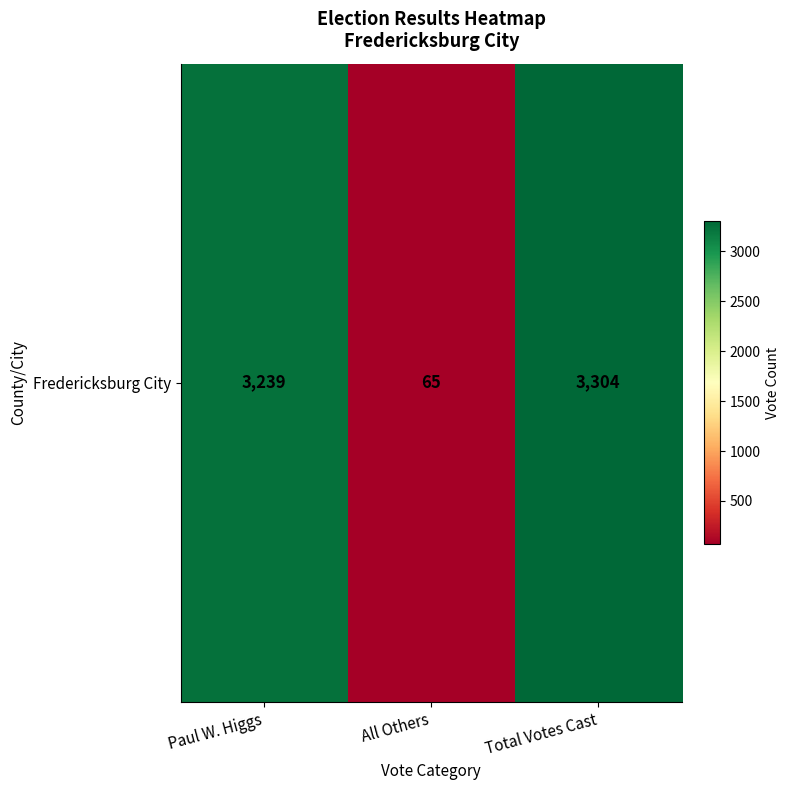

True or false: the data shows 2163 at Paul W. Higgs.

False